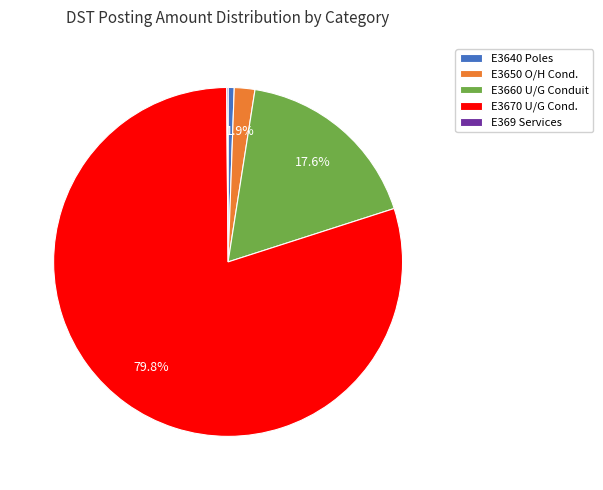

Which slice is the largest?

E3670 U/G Cond.